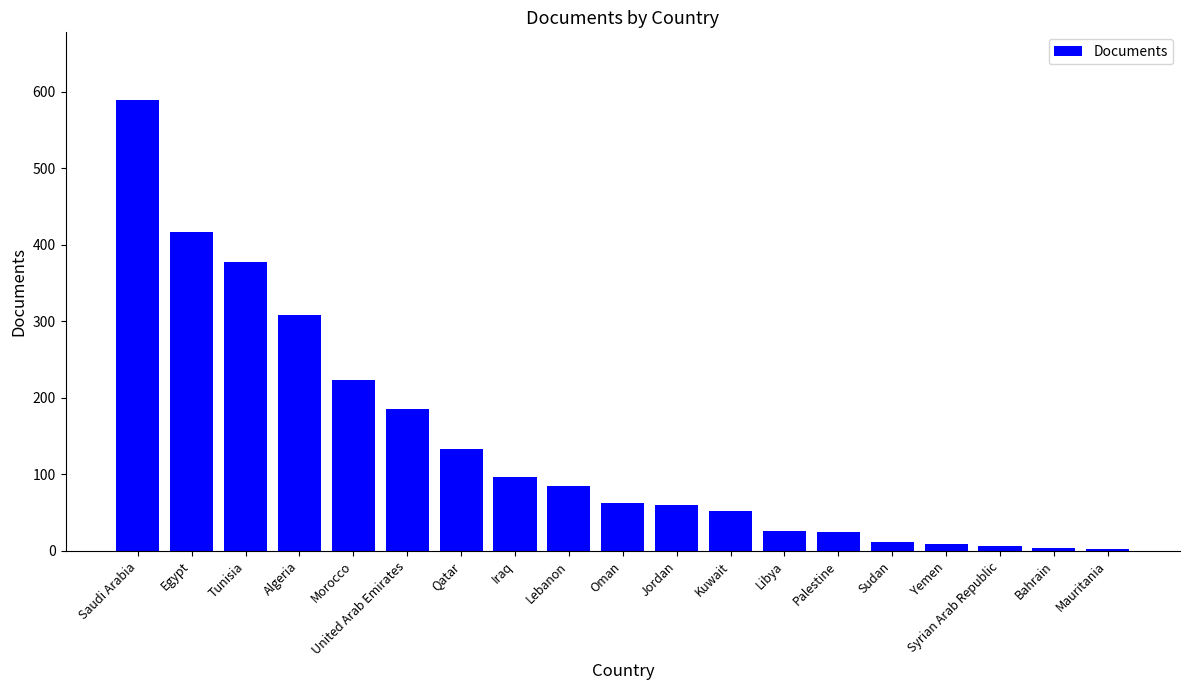

Where is the data nearest to the value 295?

Algeria